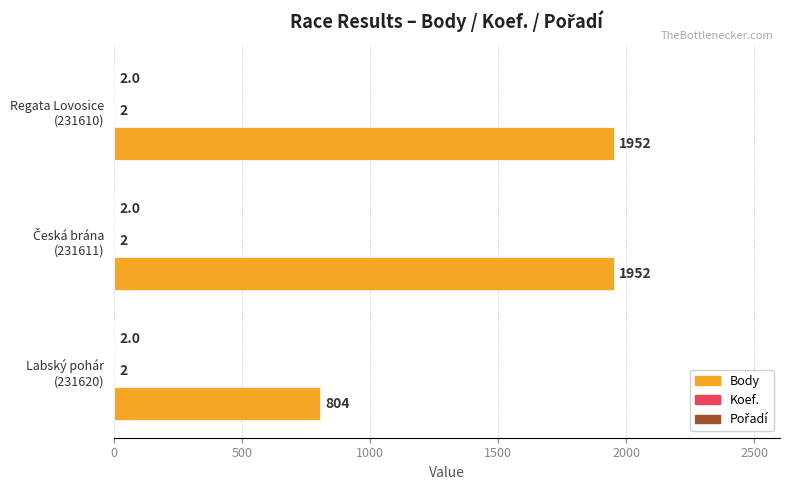

Which series has the largest total across all categories?

Body